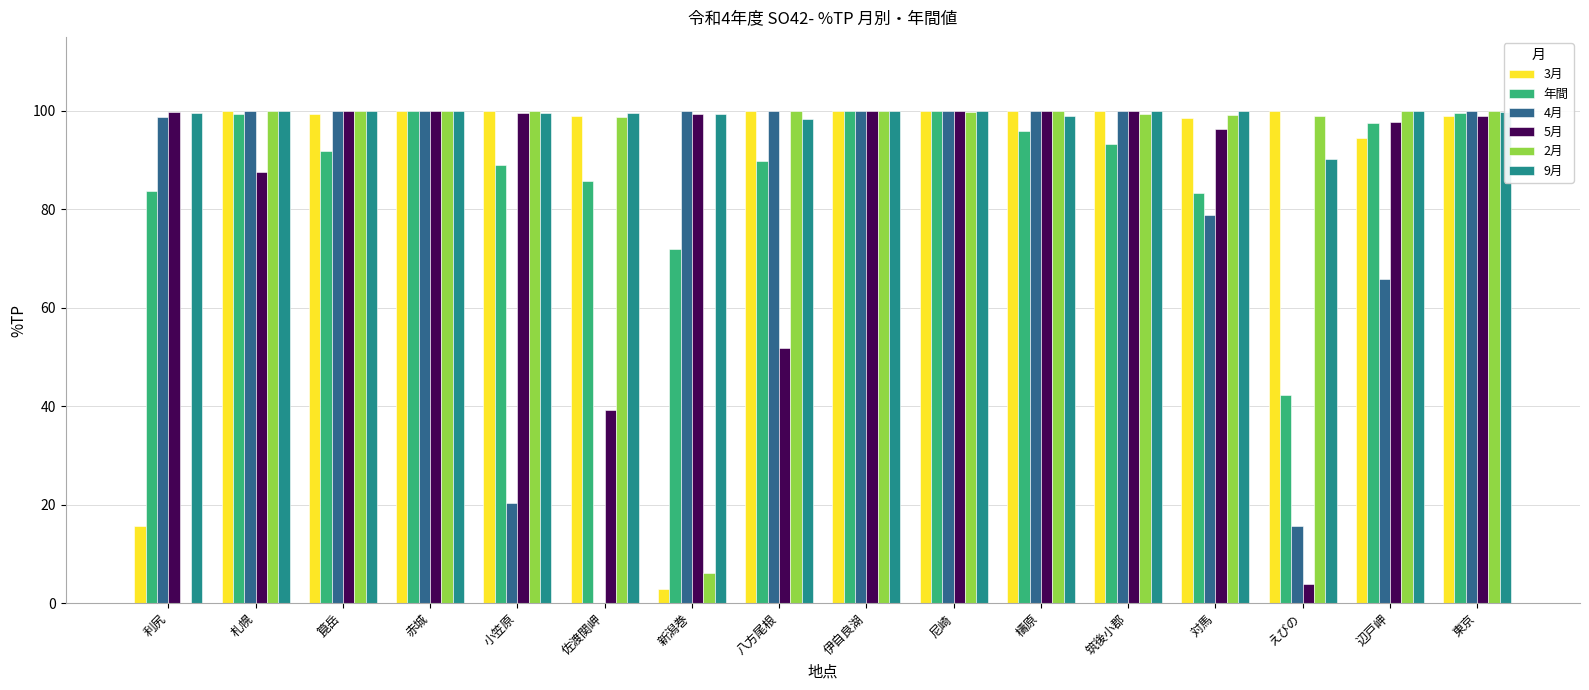

Read the 9月 value at 東京.

99.8